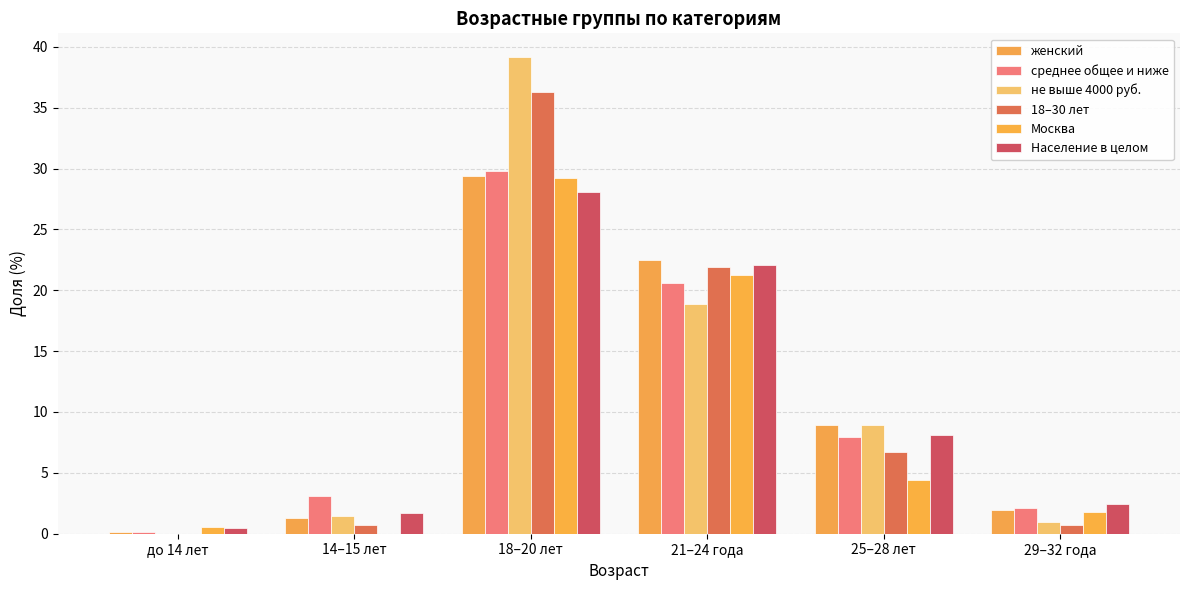

At which label does 18–30 лет reach its minimum?

до 14 лет